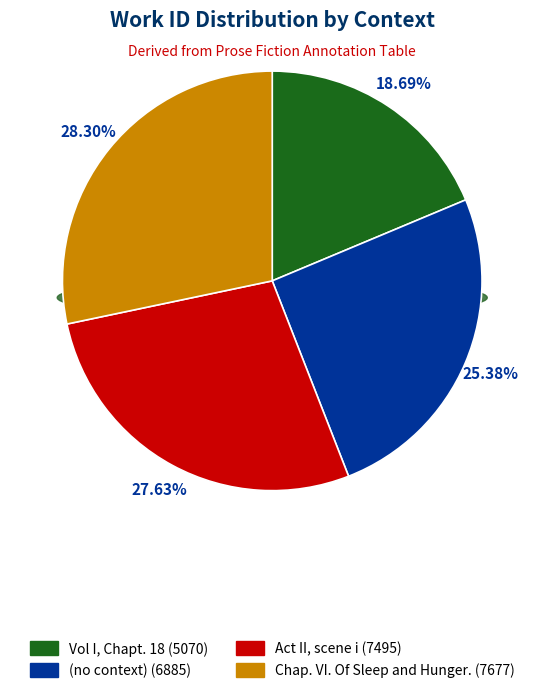

Is Act II, scene i the majority of the pie?

No